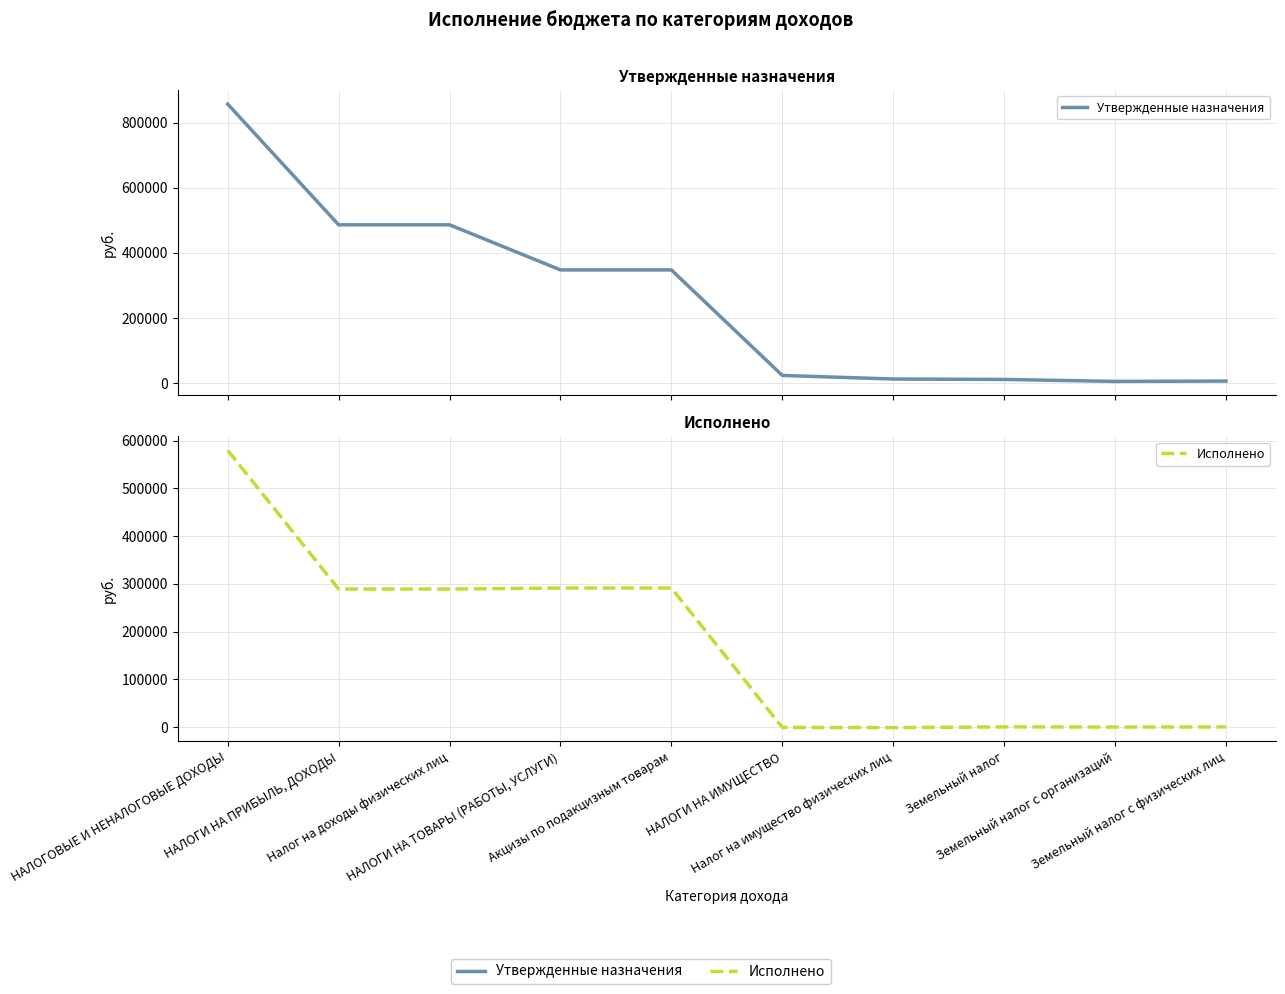

In Исполнено, how many points are higher than both neighbors (excluding endpoints)?

1